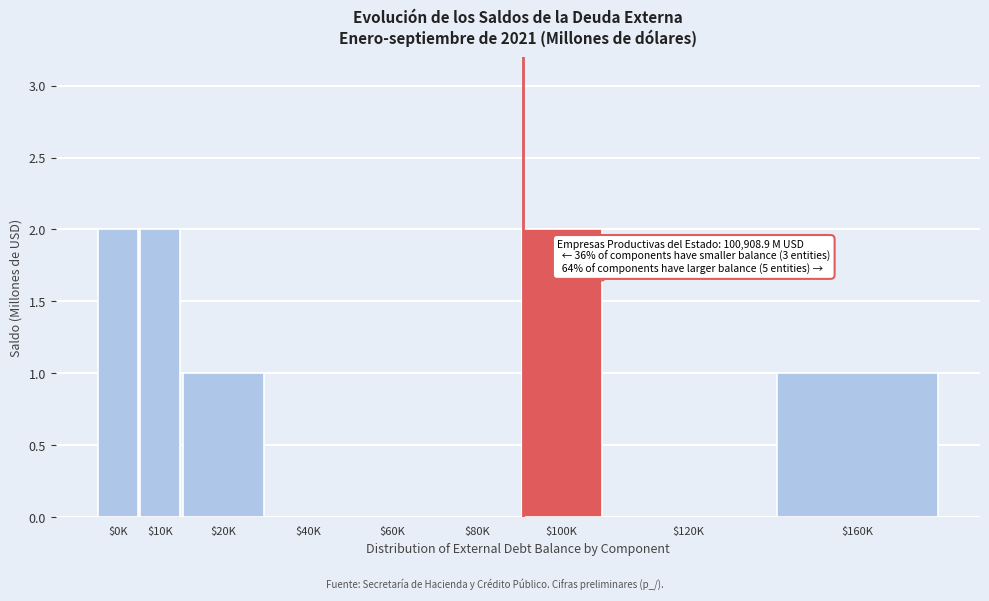

What is the sum of all values?

8